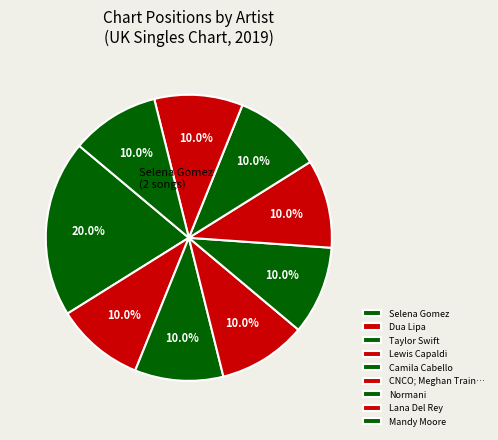

How many segments does this pie chart have?

9